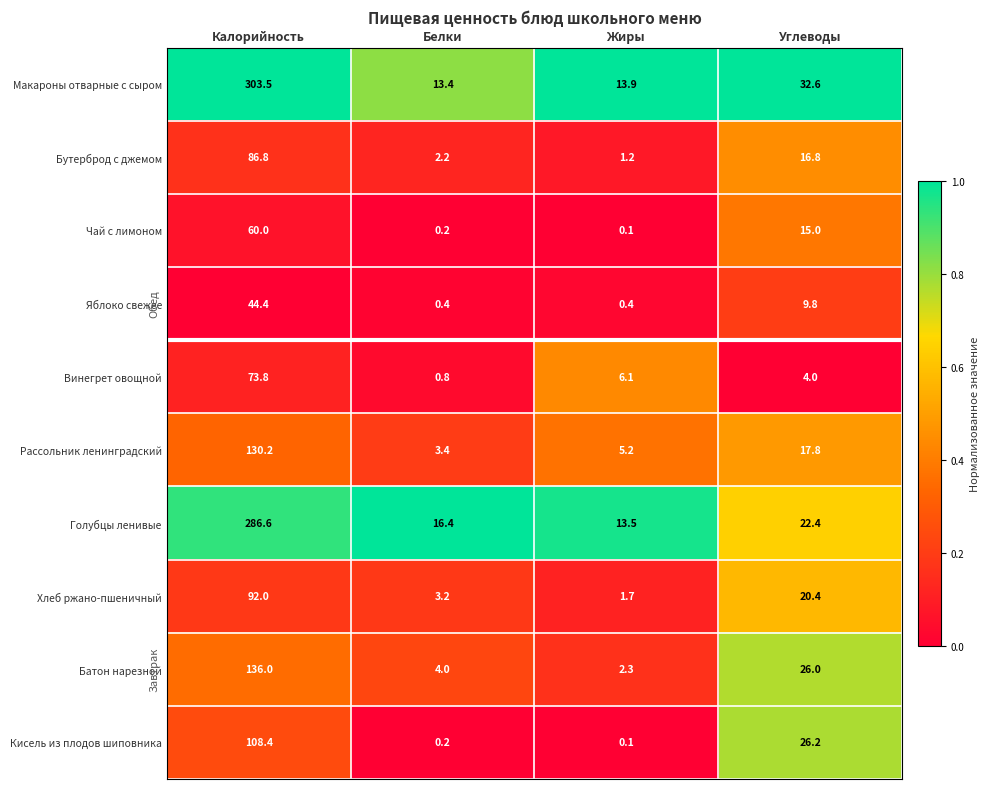

True or false: Винегрет овощной has a value of 0.8 at Белки.

True